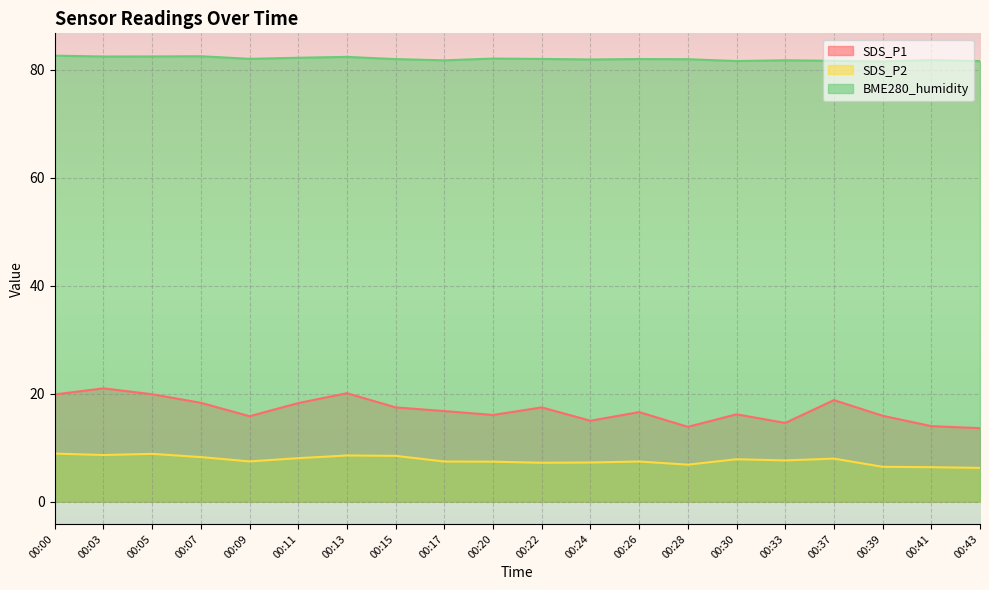

What is the spread (max minus min) of values at 00:33?

74.1